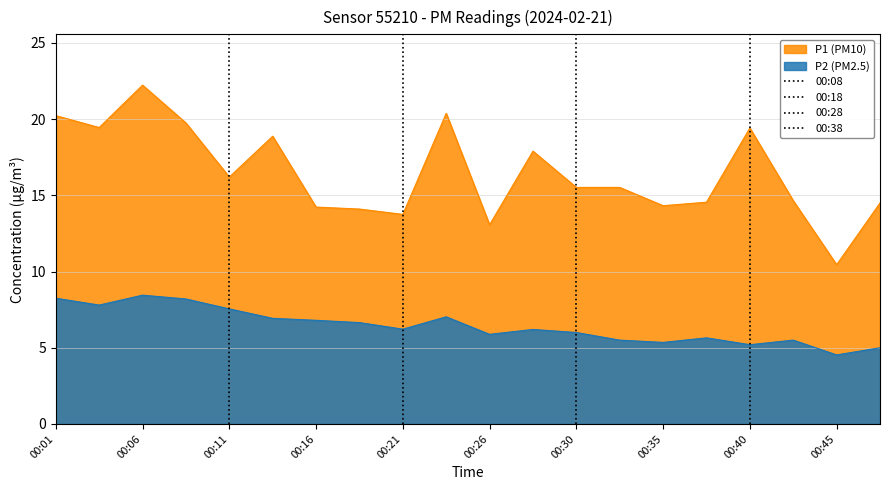

Which has a higher value, 00:06 or 00:04?

00:06